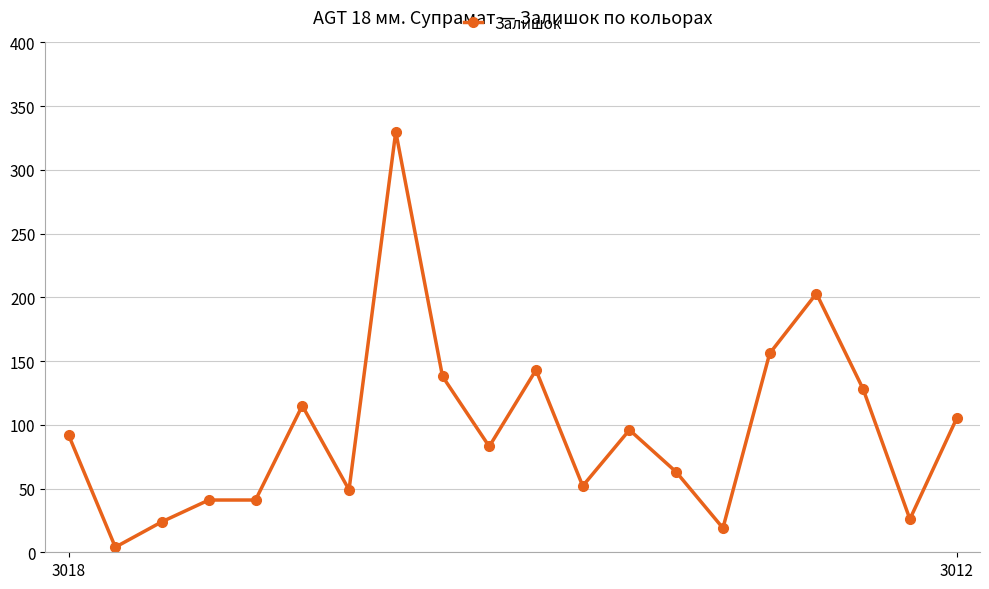

How many lines are shown in the chart?

1